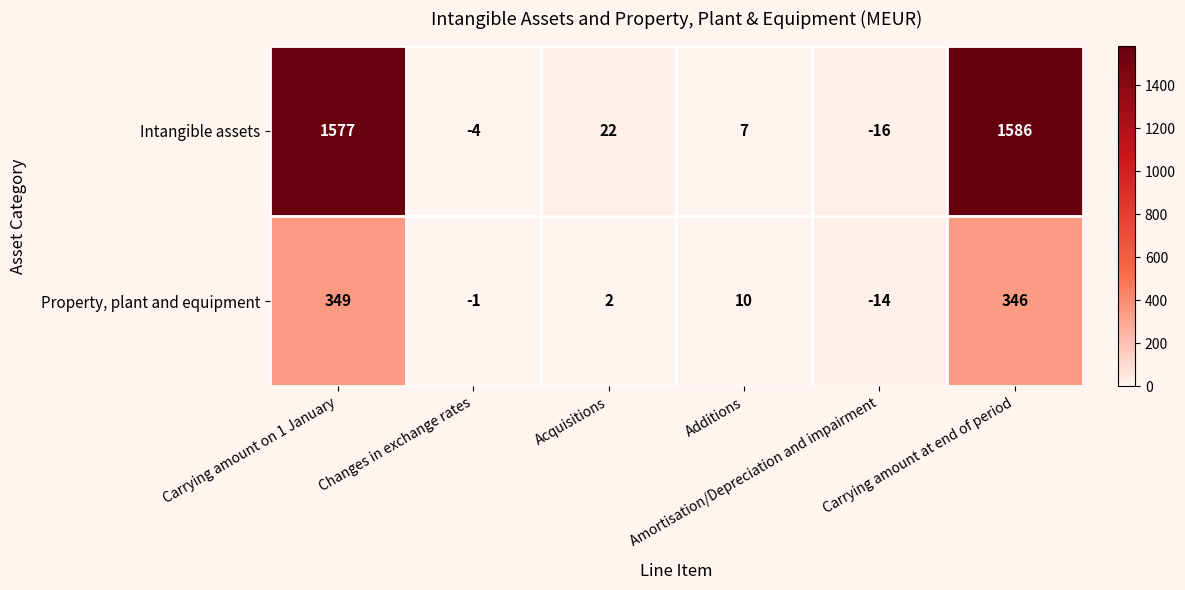

List the series in order of their overall mean, lowest first.

Property, plant and equipment, Intangible assets